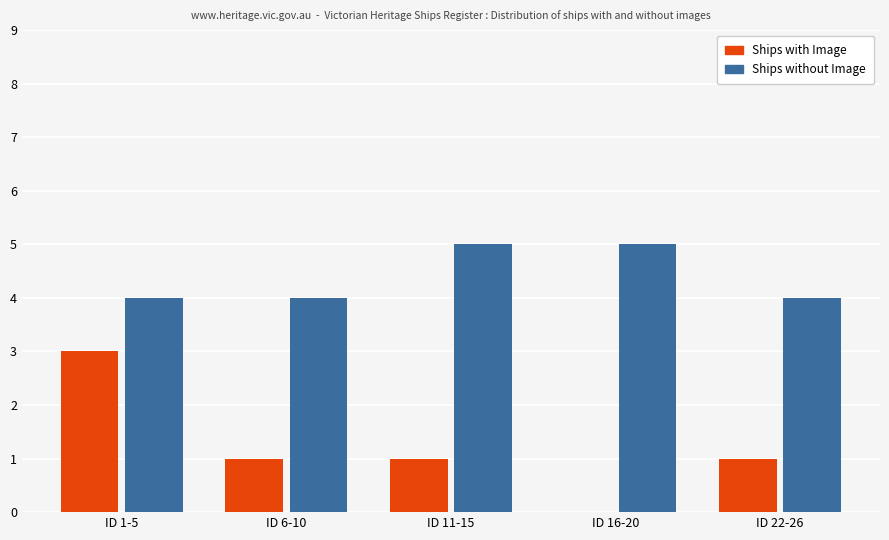

What is the greatest value displayed?

5